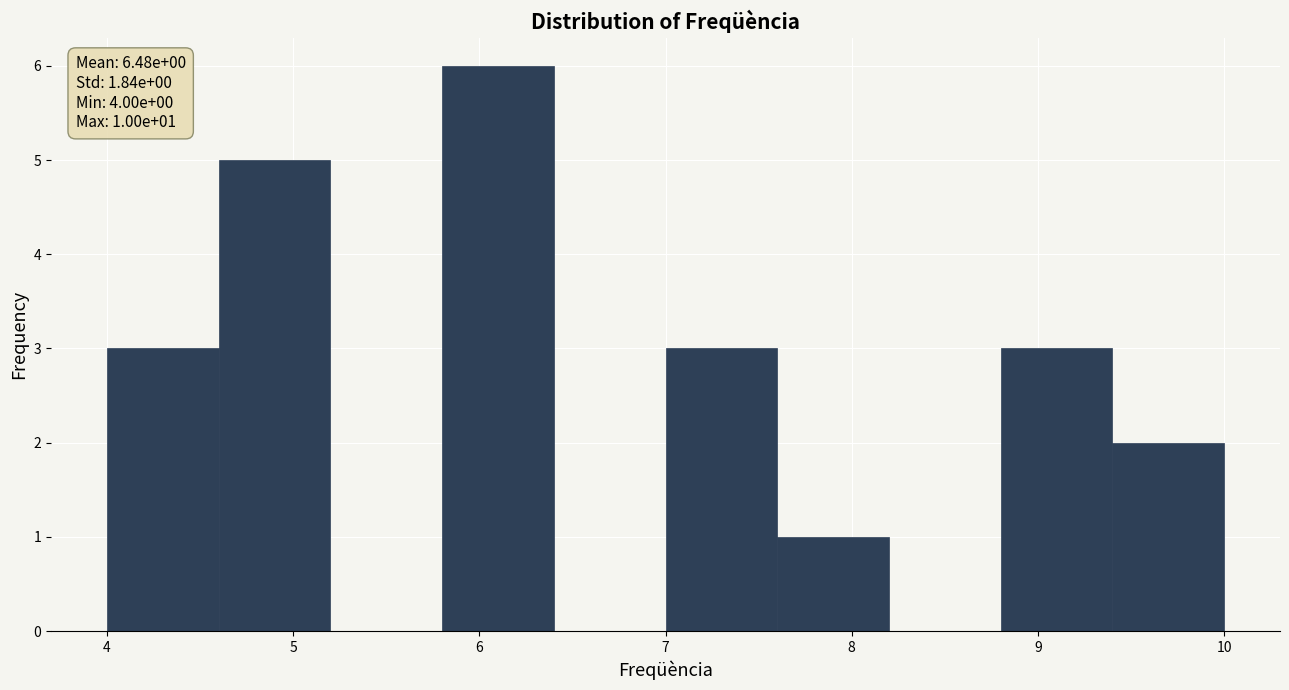

Which range on the x-axis has the tallest bar?

5.8 to 6.4